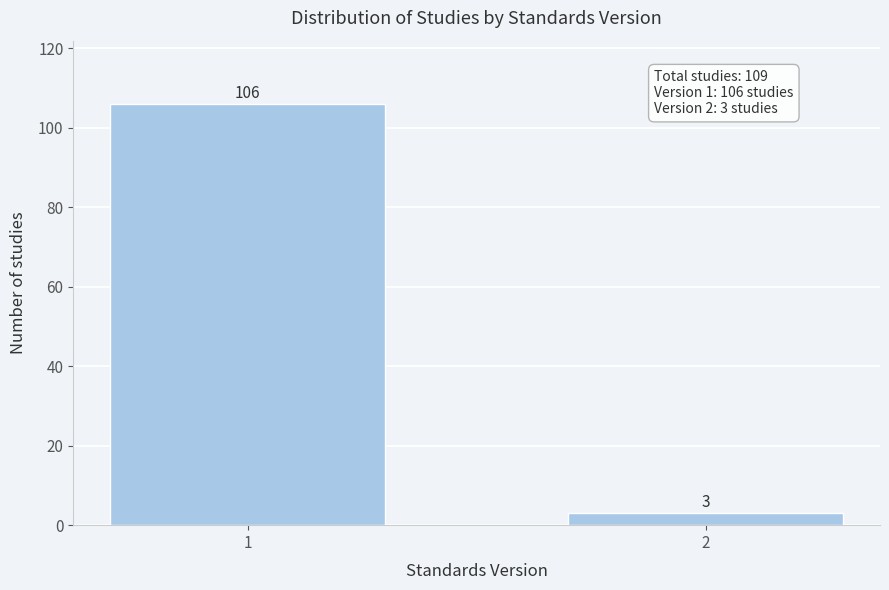

Reading left to right, extract all data points from this chart.

106	3